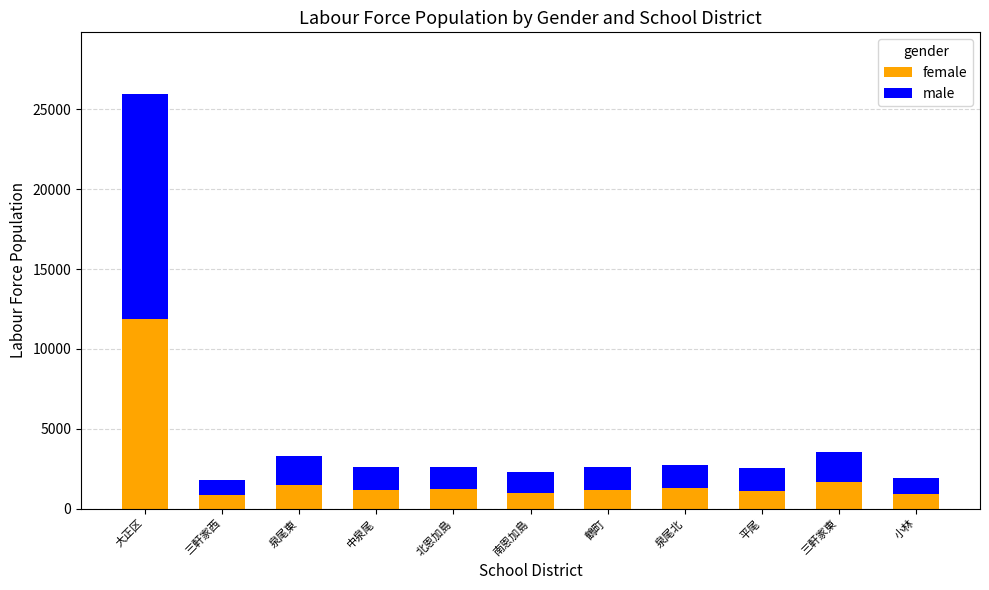

What is the total value across all series at 南恩加島?

2299